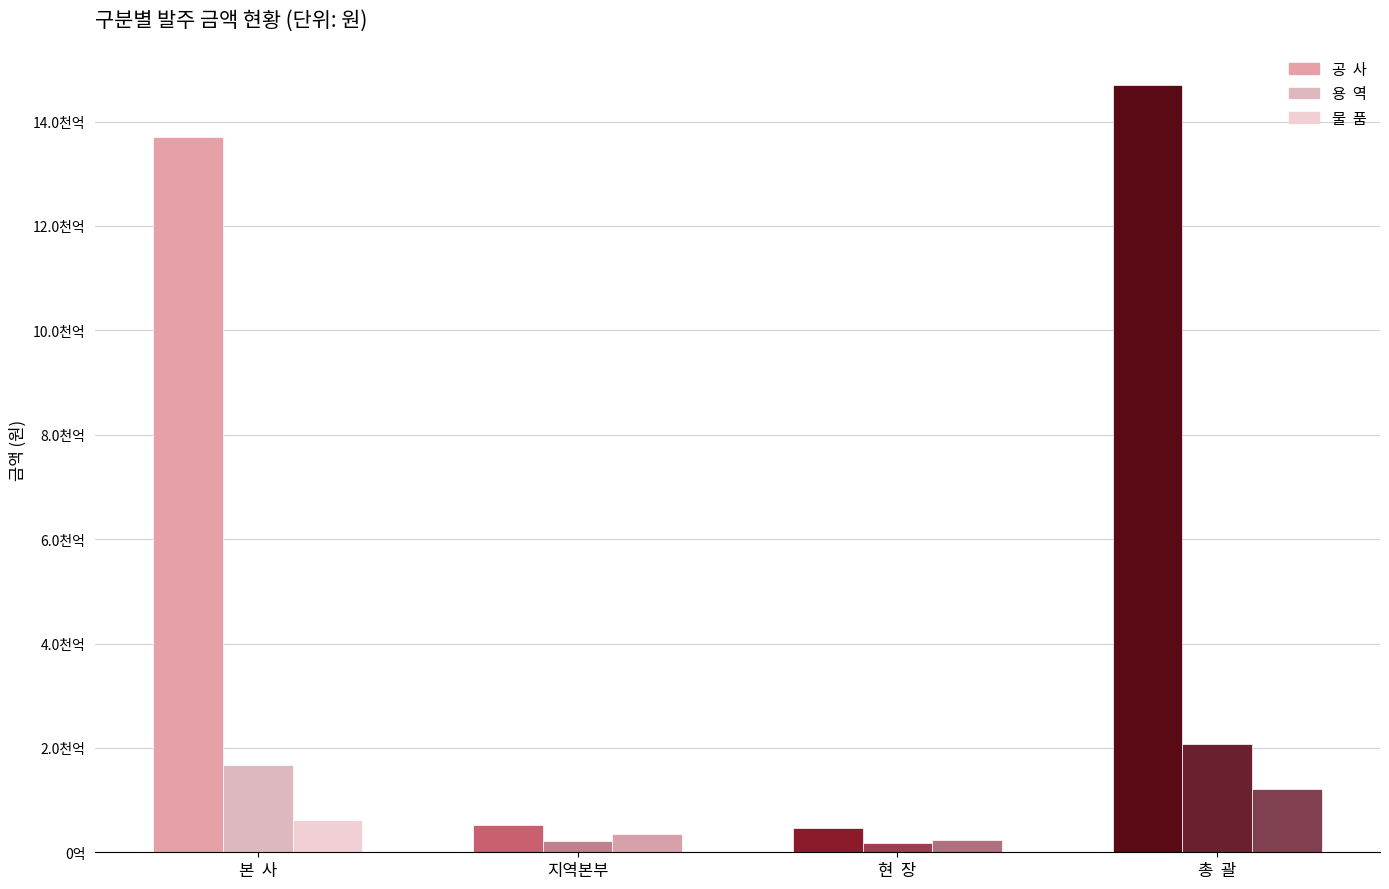

Between 본  사 and 지역본부, which series saw the biggest shift?

공  사